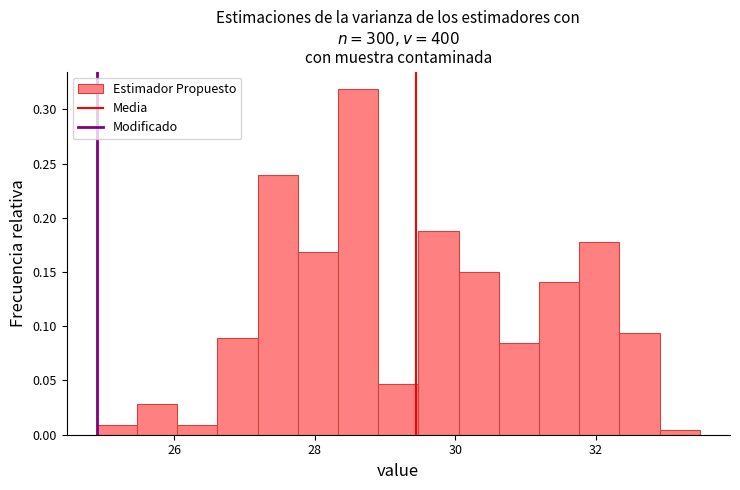

Around what value on the x-axis is the tallest bar? Give the approximate position of its centre, as read against the axis.

28.6